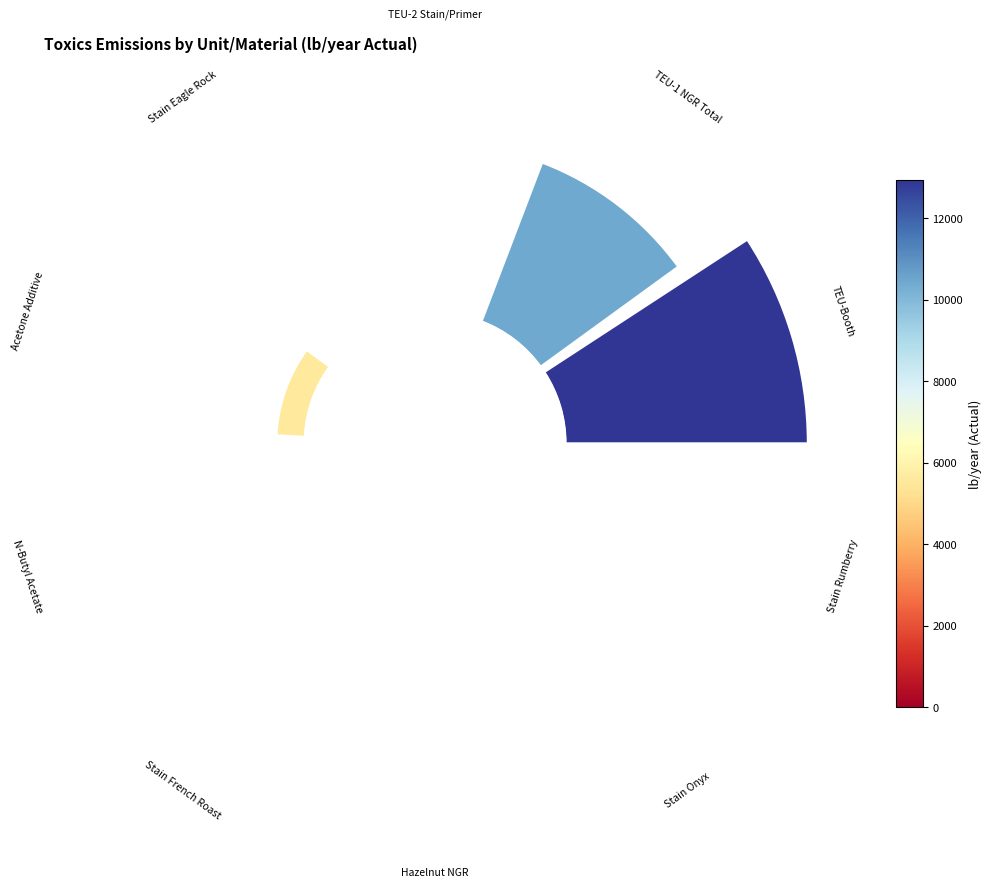

Is there any slice that represents more than half of the pie?

No